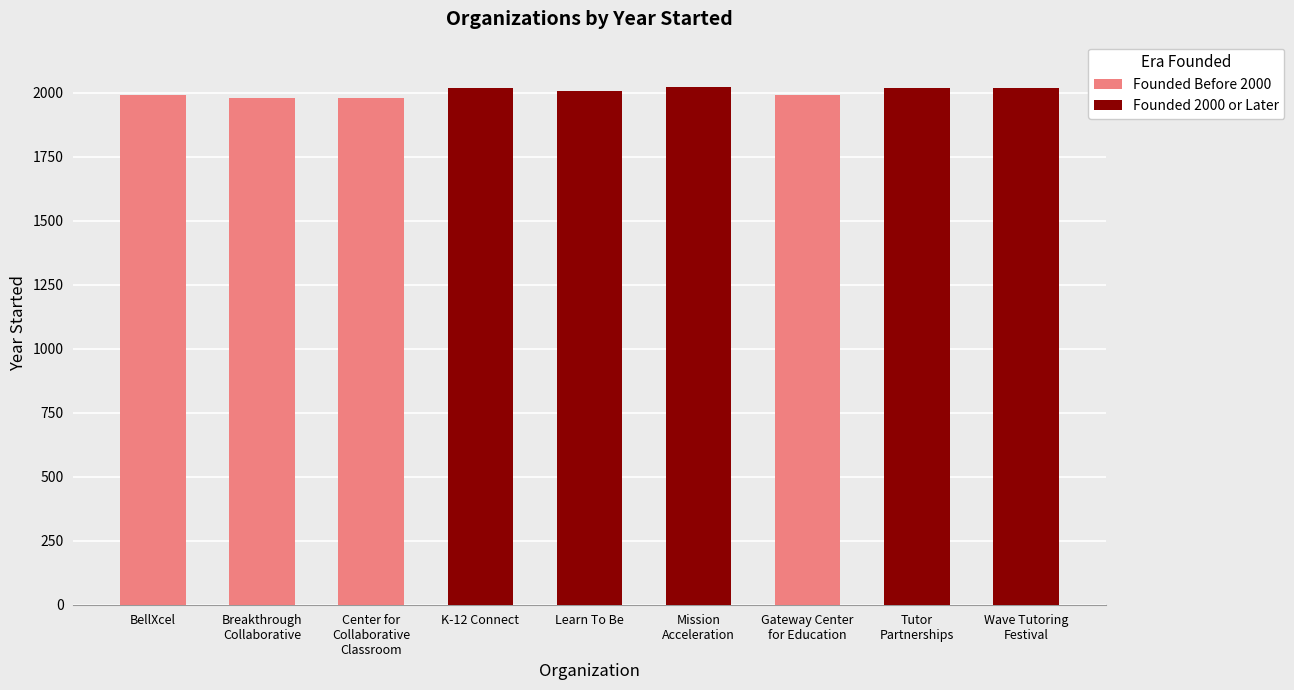

Rank the series by their average value, from highest to lowest.

Founded 2000 or Later, Founded Before 2000